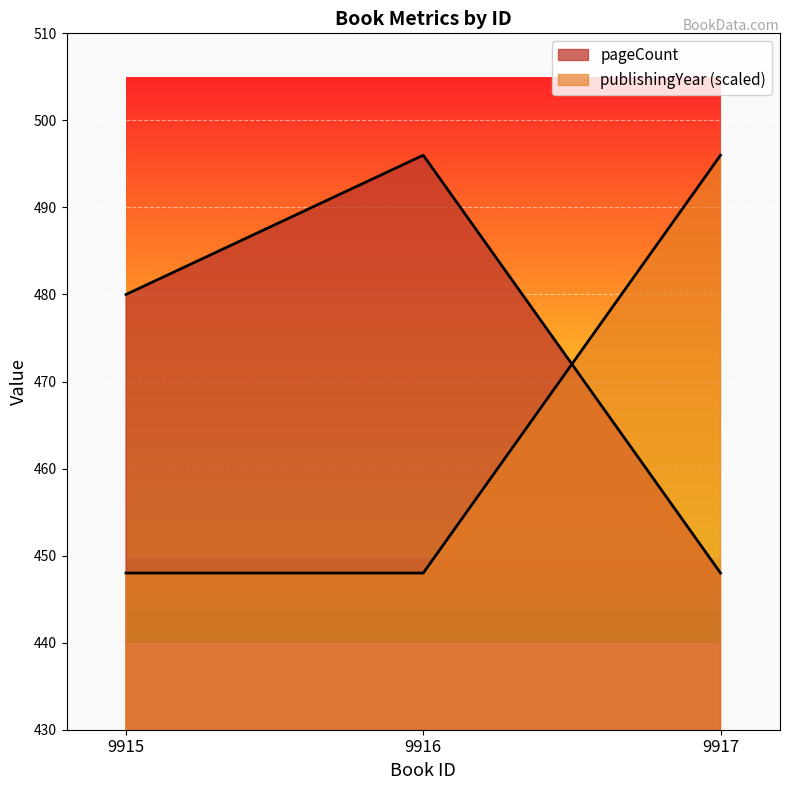

At how many categories does at least one series exceed 465?

3